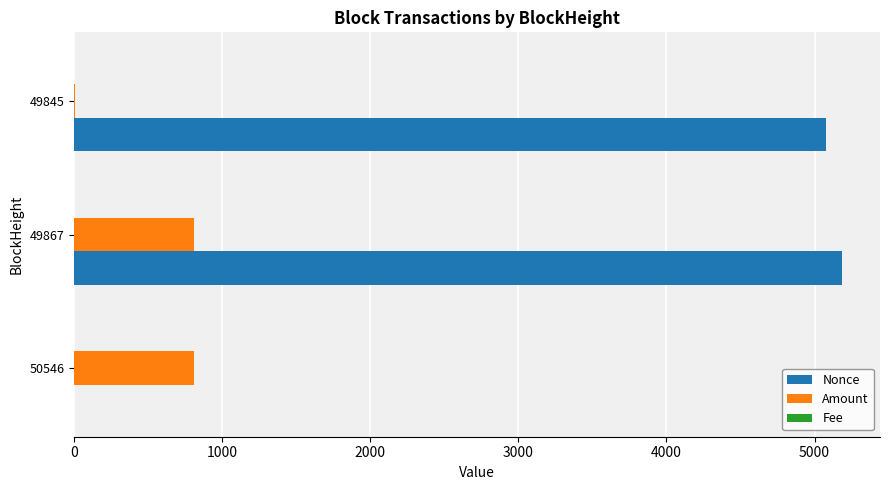

At which label is Nonce closest to 2591?

49845